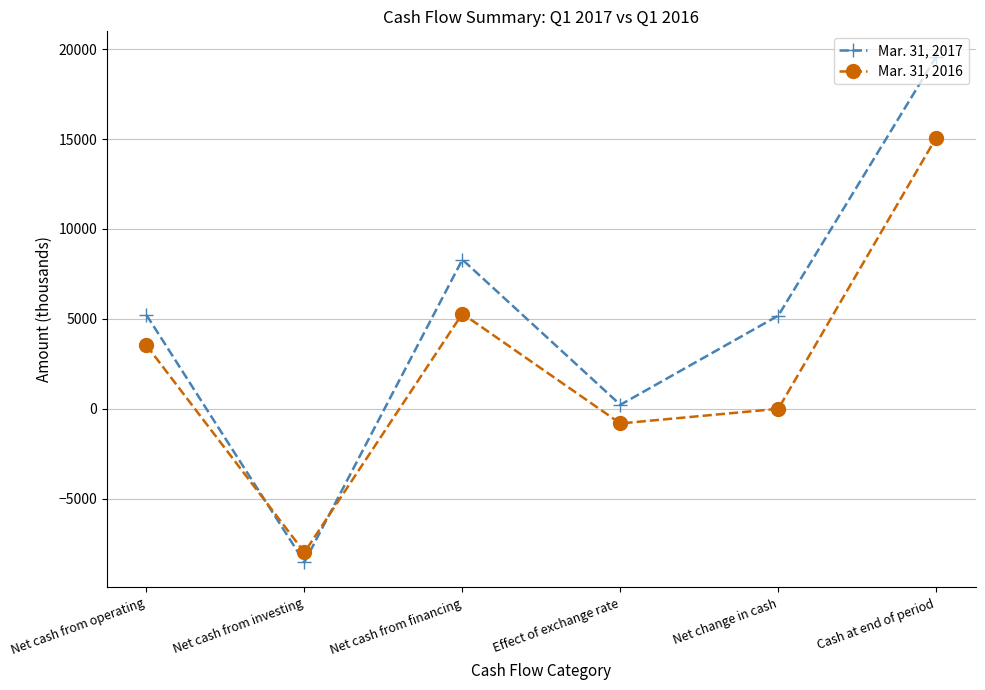

At which category does Mar. 31, 2017 reach its first local peak?

Net cash from financing